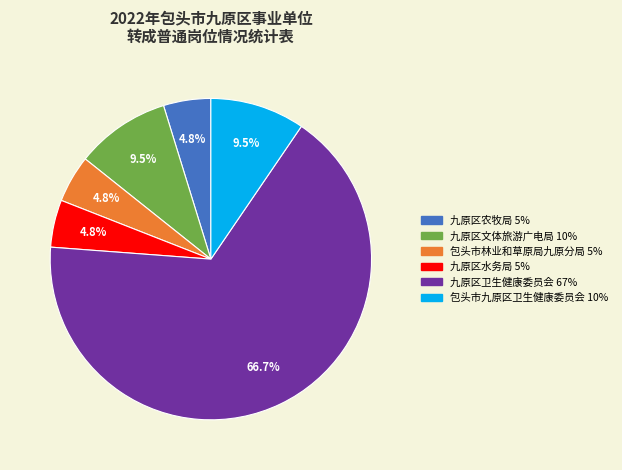

Combined, do 包头市九原区卫生健康委员会 and 九原区卫生健康委员会 account for over 50%?

Yes